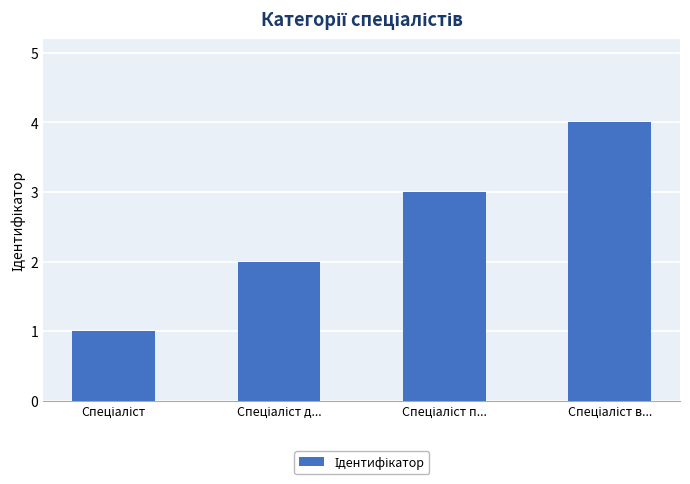

What is the sum of all values?

10